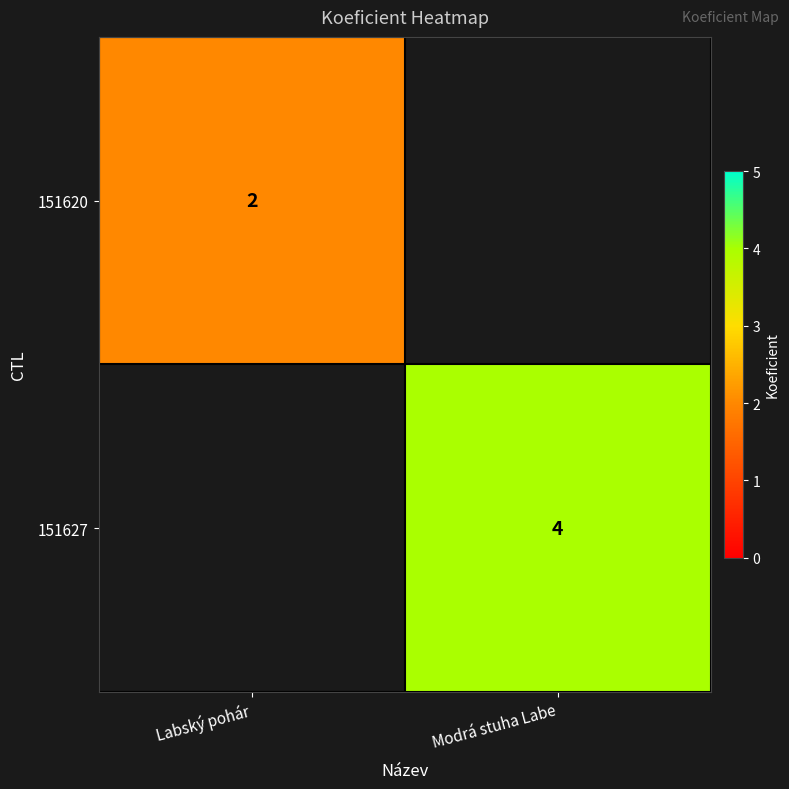

The 151627 series shows 2 at Modrá stuha Labe. True or false?

False